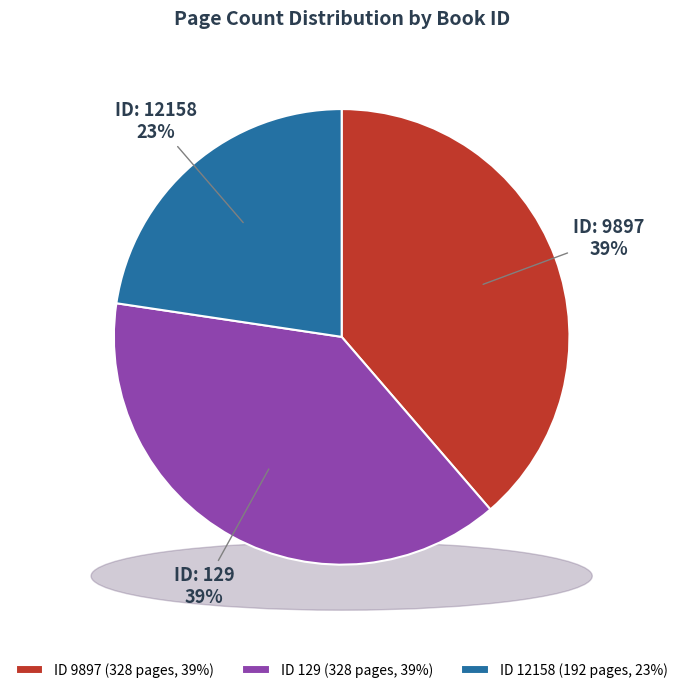

What portion of the pie excludes 129?

61.3%